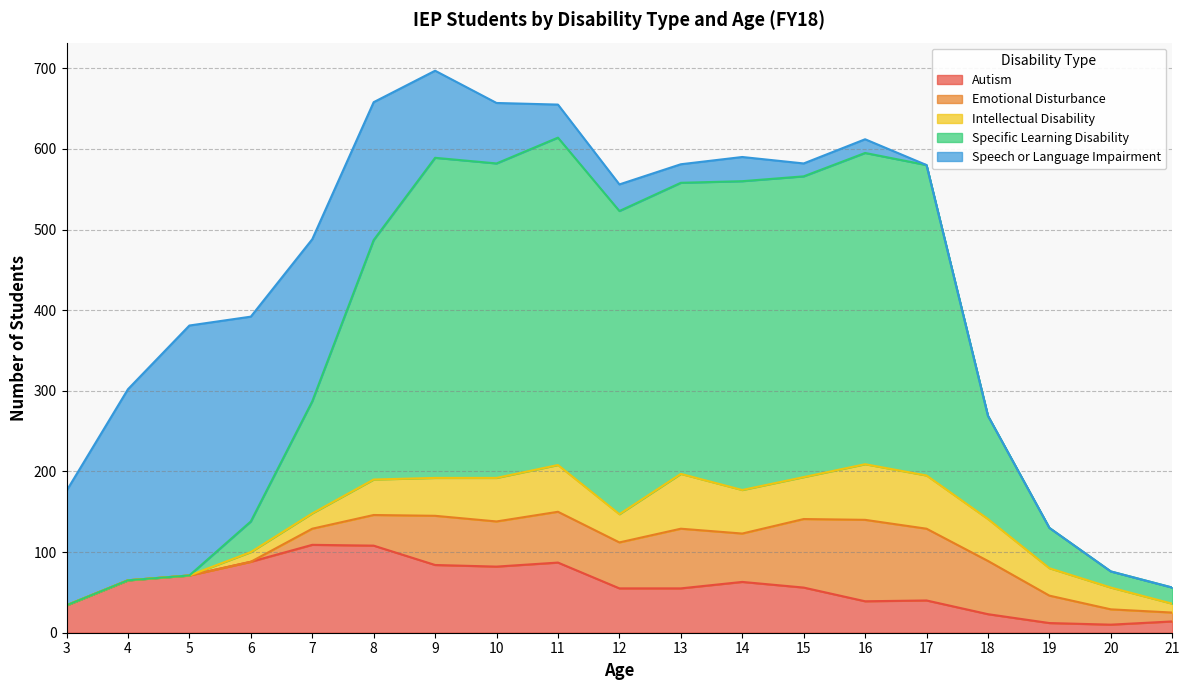

What is the value of the Autism point at the 19th from the left?

14